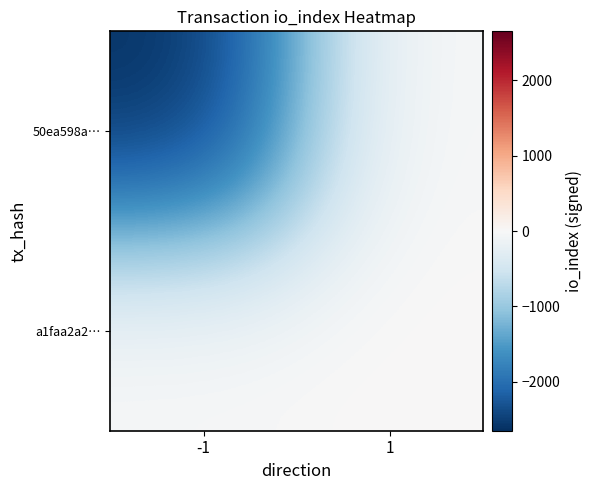

How many data points does each series have?

2